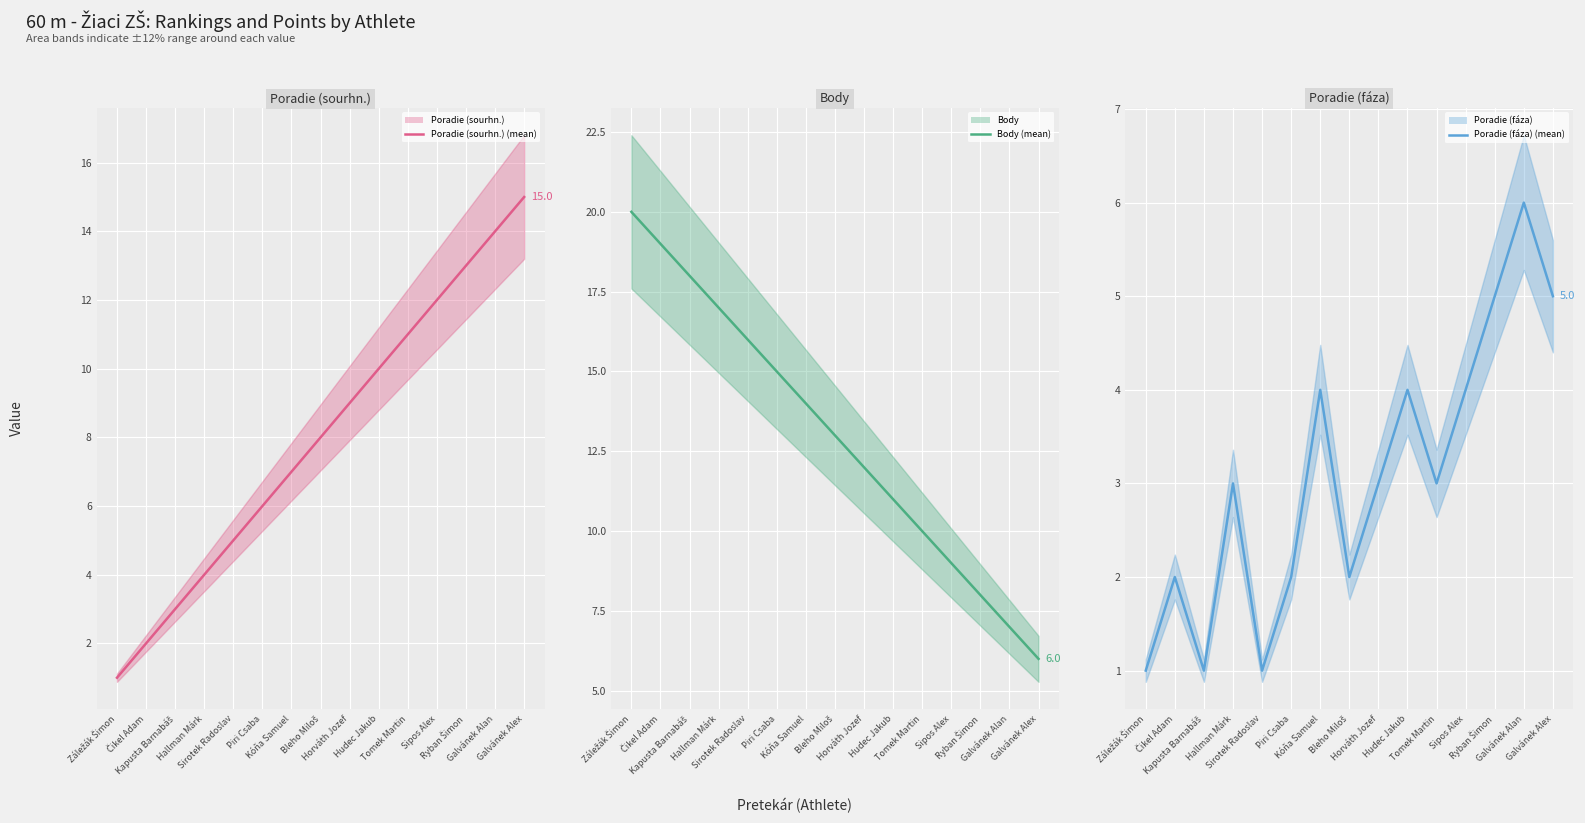

The value of Poradie (sourhn.) (line) at Kóňa Samuel is 7. True or false?

True